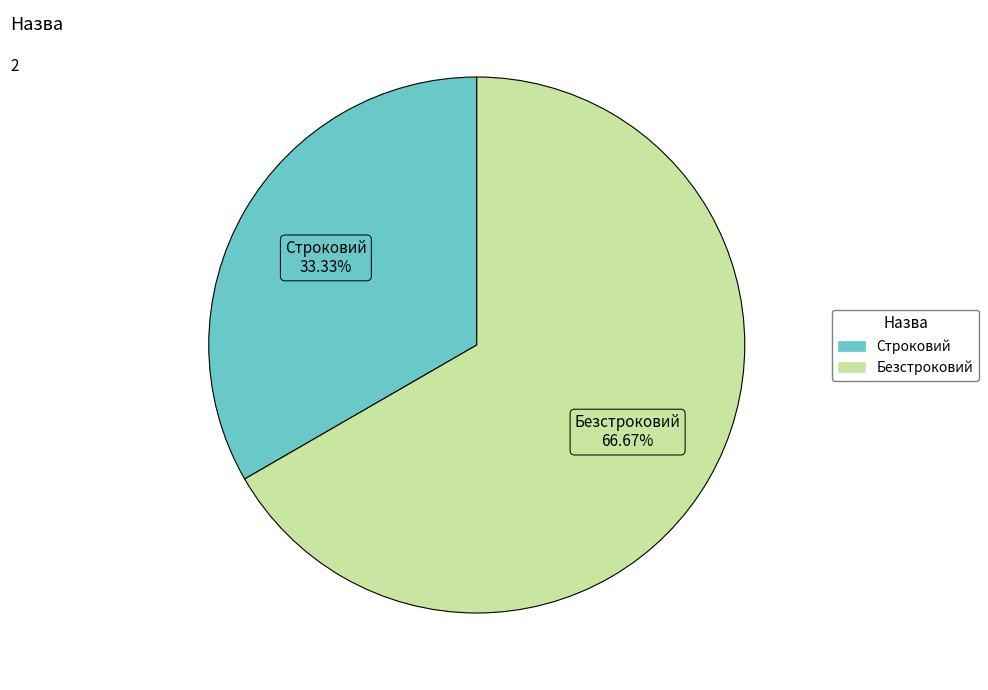

Is there any slice that represents more than half of the pie?

Yes